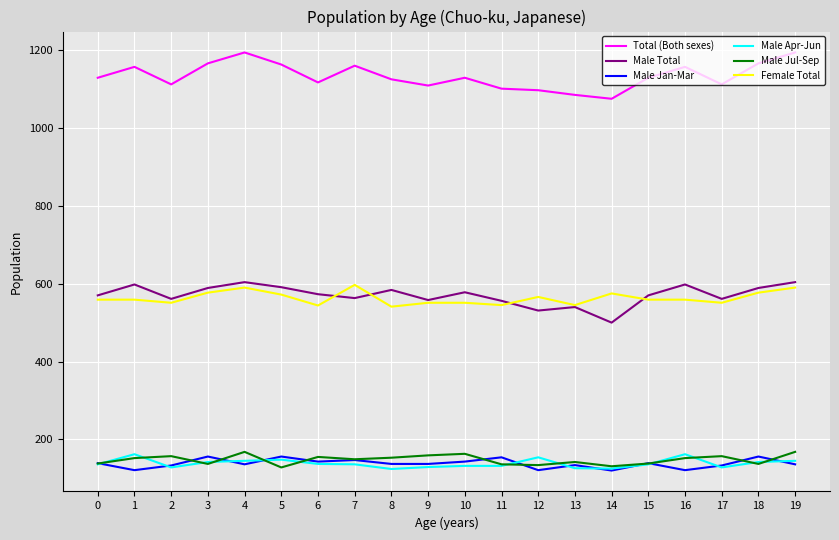

At 10, list the series in order from smallest to largest.

Male Apr-Jun, Male Jan-Mar, Male Jul-Sep, Female Total, Male Total, Total (Both sexes)